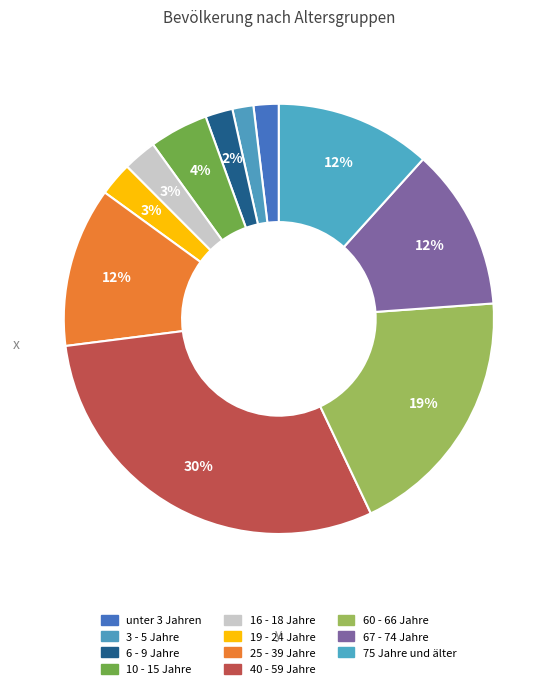

Count the number of slices in the pie.

11